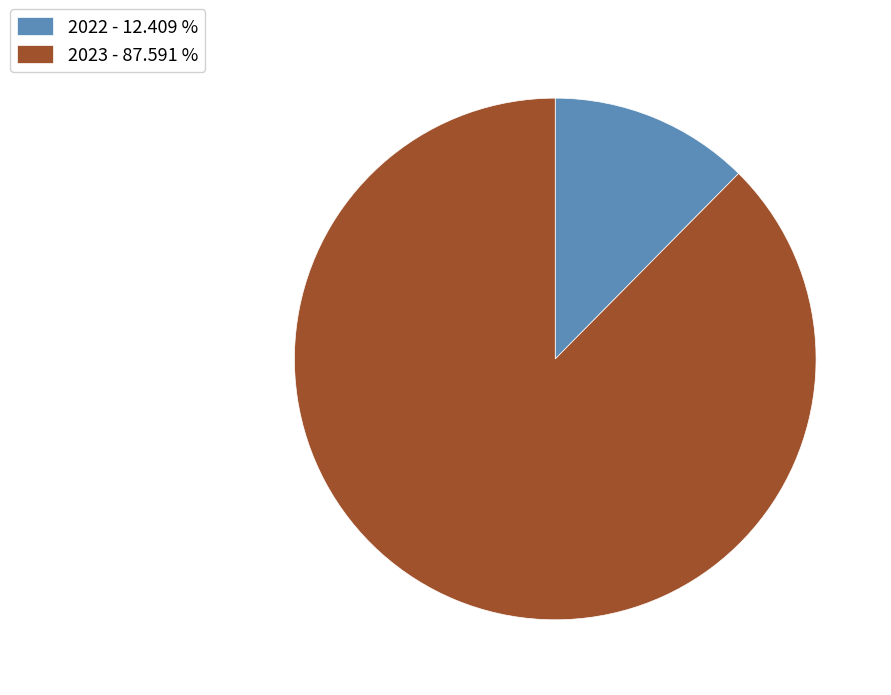

Is there any slice that represents more than half of the pie?

Yes